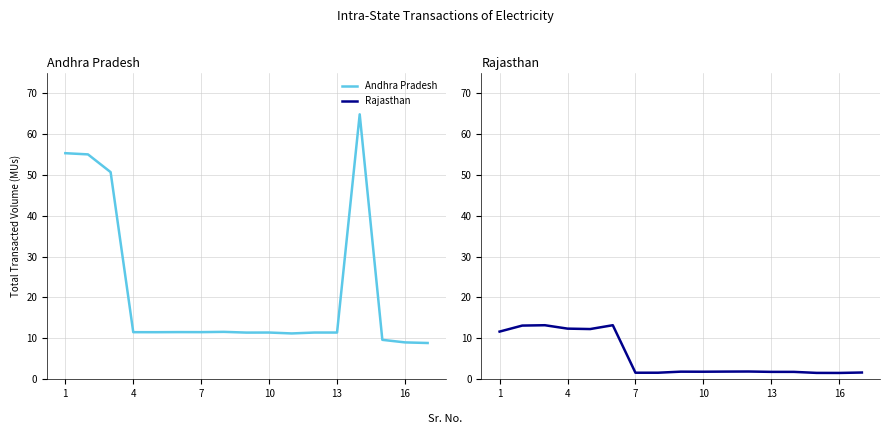

Which series has the largest total across all categories?

Andhra Pradesh